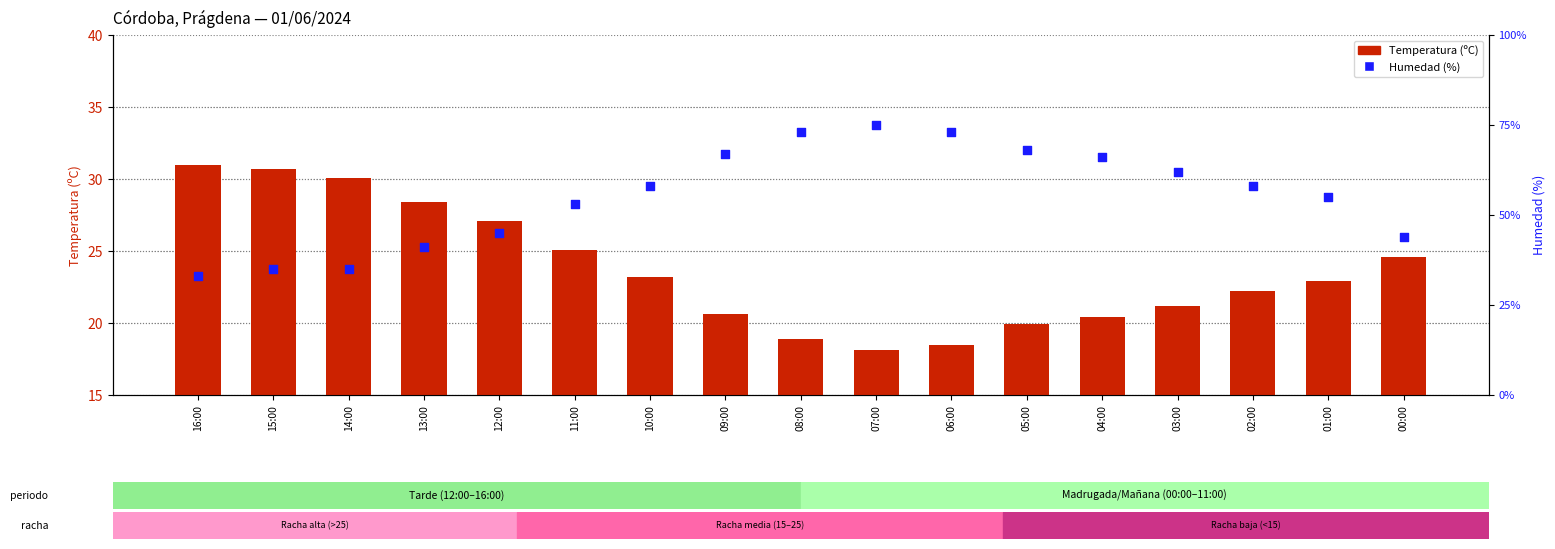

Which series has the largest total across all categories?

Humedad (%)